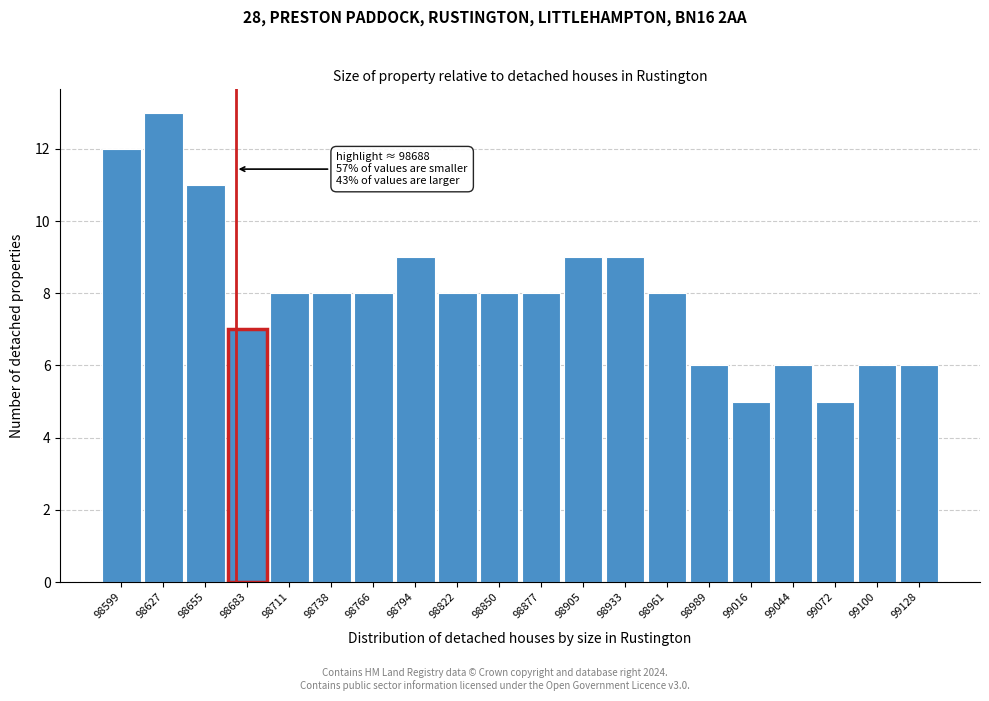

Reading right to left, what are all the values shown in this chart?

6	6	5	6	5	6	8	9	9	8	8	8	9	8	8	8	7	11	13	12